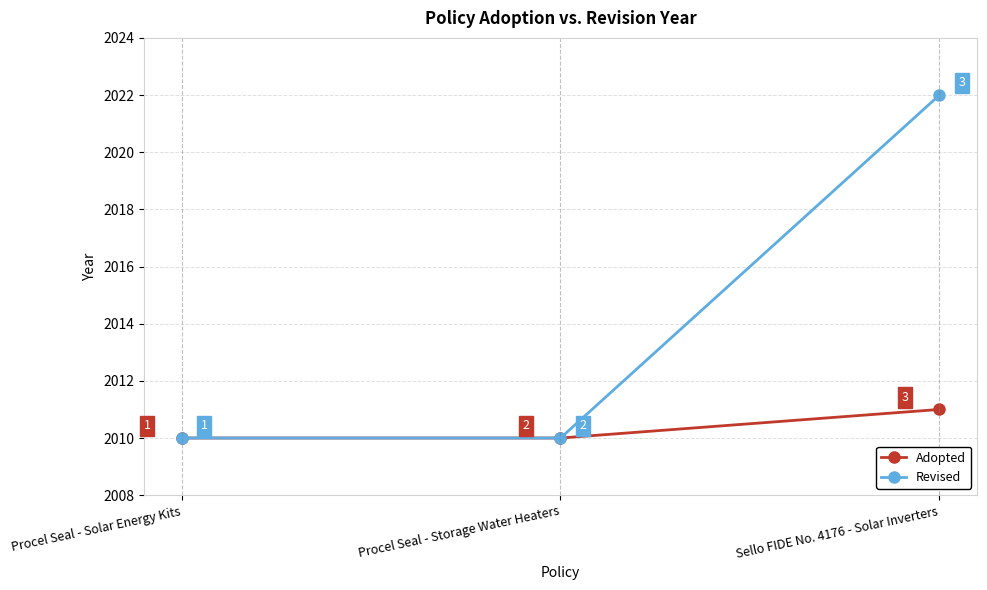

How many values in the Revised series exceed 2010?

1